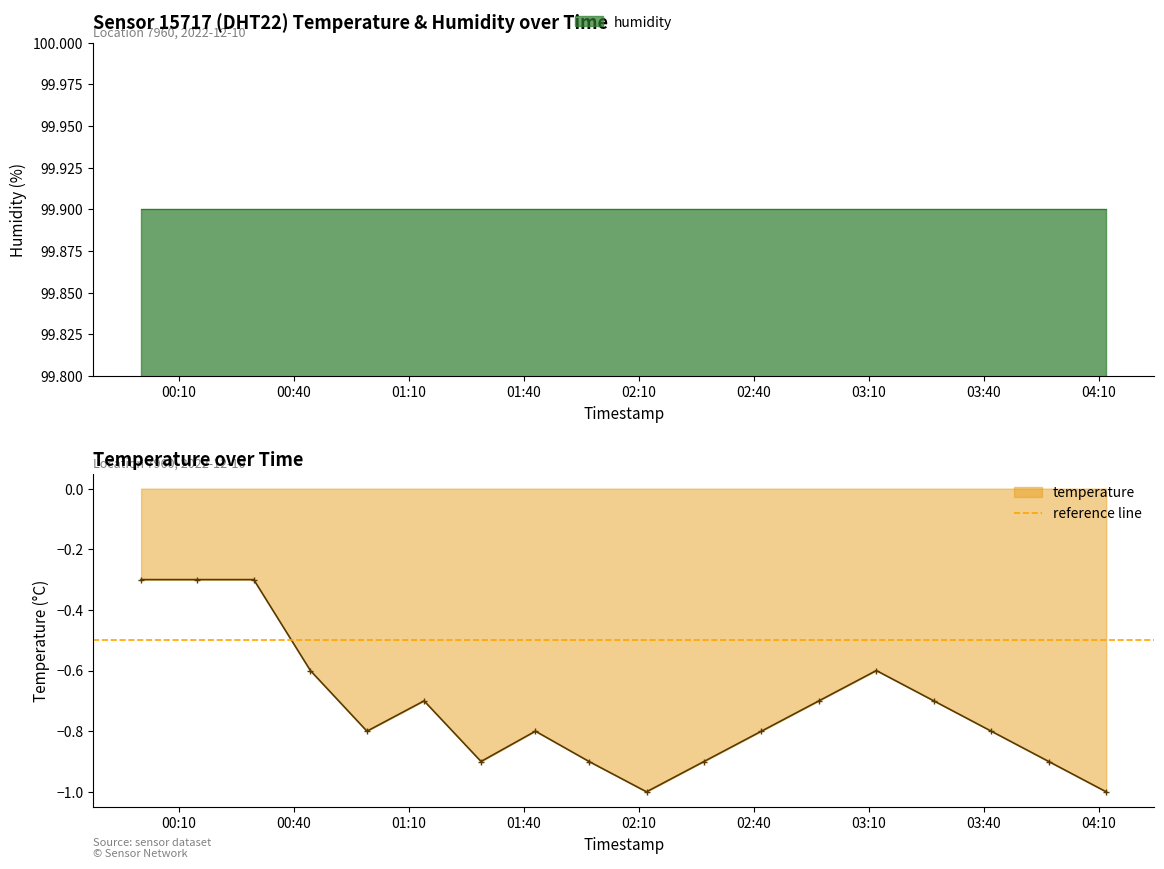

What is the greatest value displayed?

-0.3